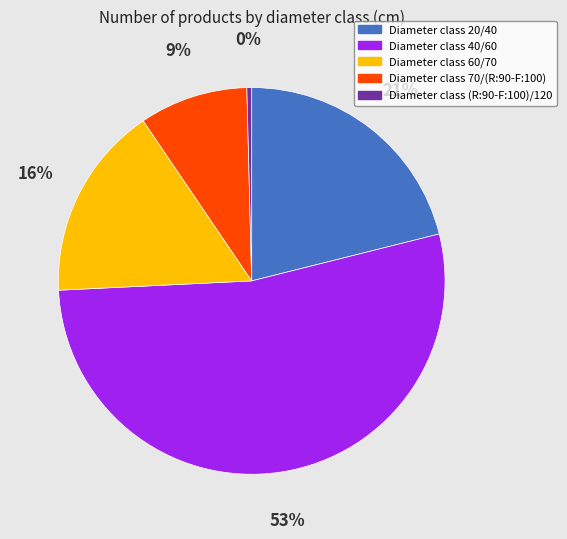

To the nearest percent, what is the average slice percentage?

20%